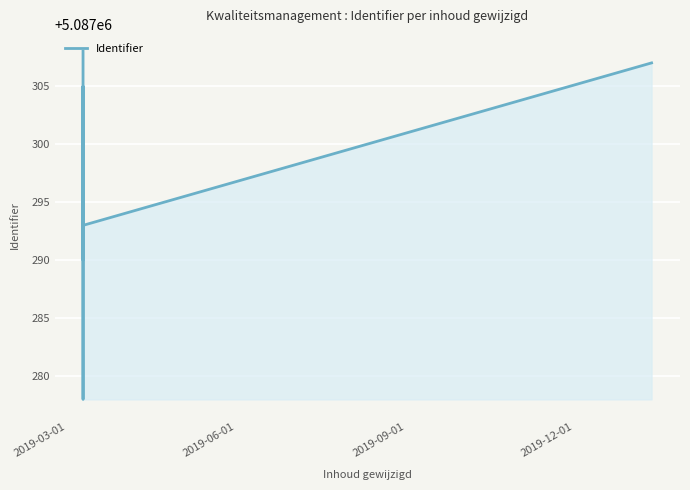

True or false: there are more than 2 points higher than both neighbors.

False